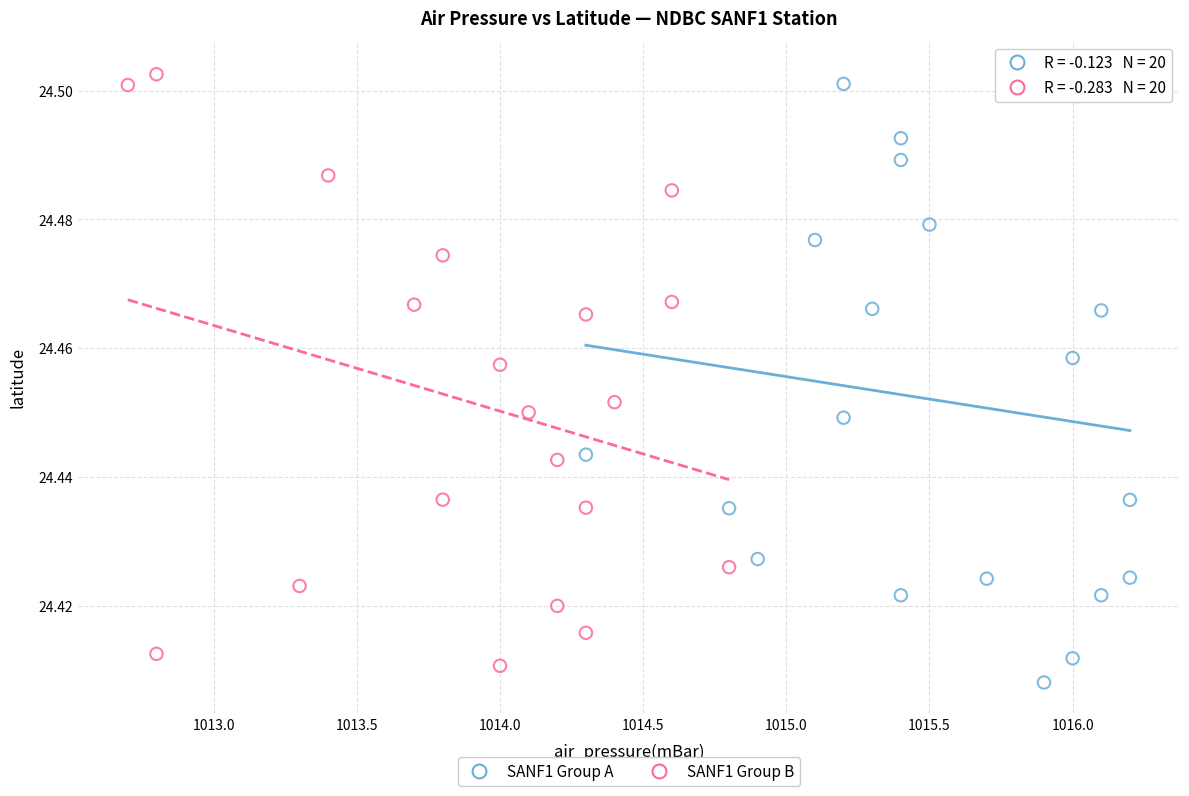

Which series contains the lowest Y value?

SANF1 Group A